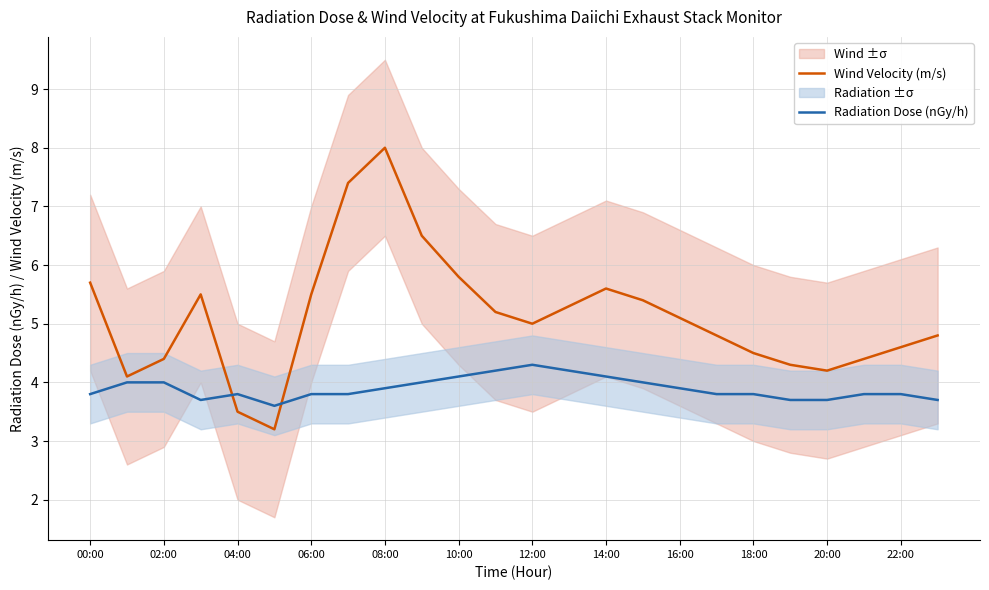

True or false: Radiation Dose (nGy/h) and Wind Velocity (m/s) intersect in this chart.

True